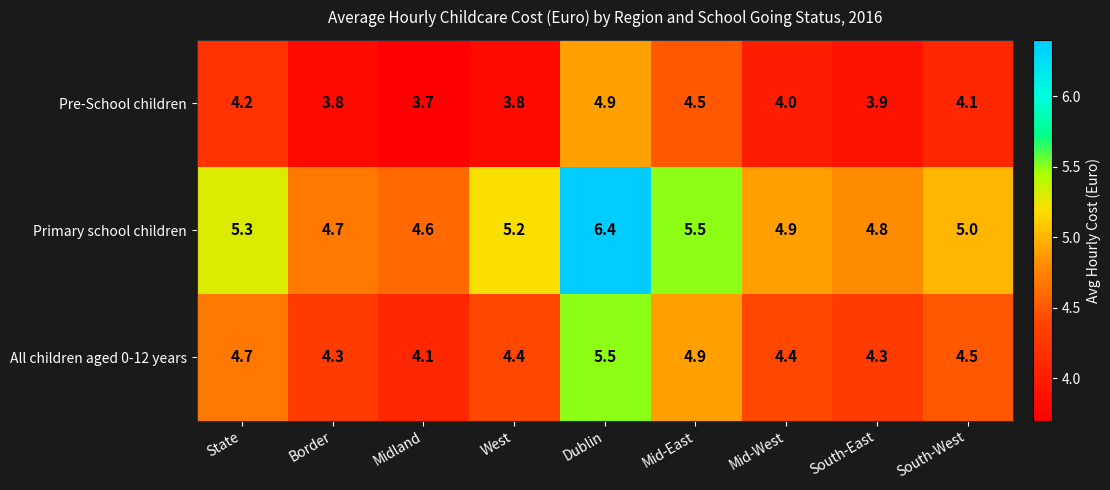

Where does the Primary school children series first go above 5?

State